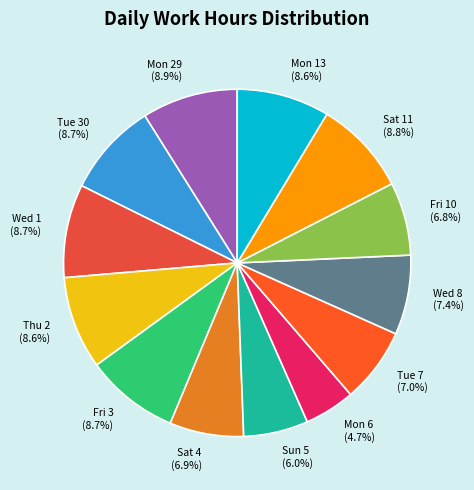

What is the ratio of the value at Fri 3 to the value at Sat 11?

1.0